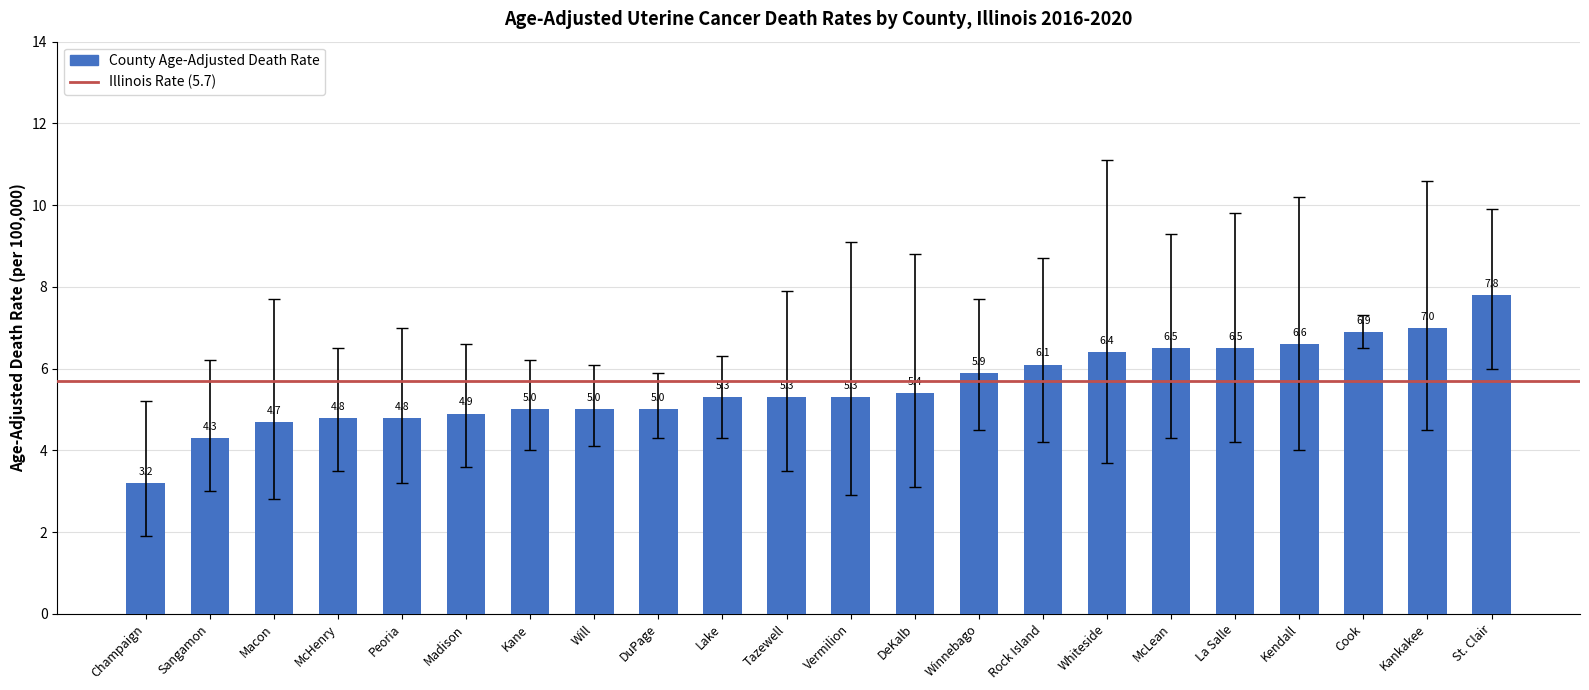

Which has a higher value, Cook or Whiteside?

Cook